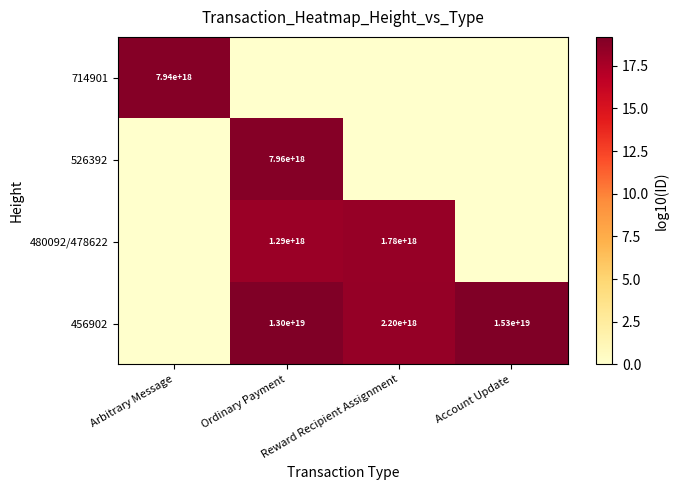

At which category is the sum across all series the highest?

Ordinary Payment